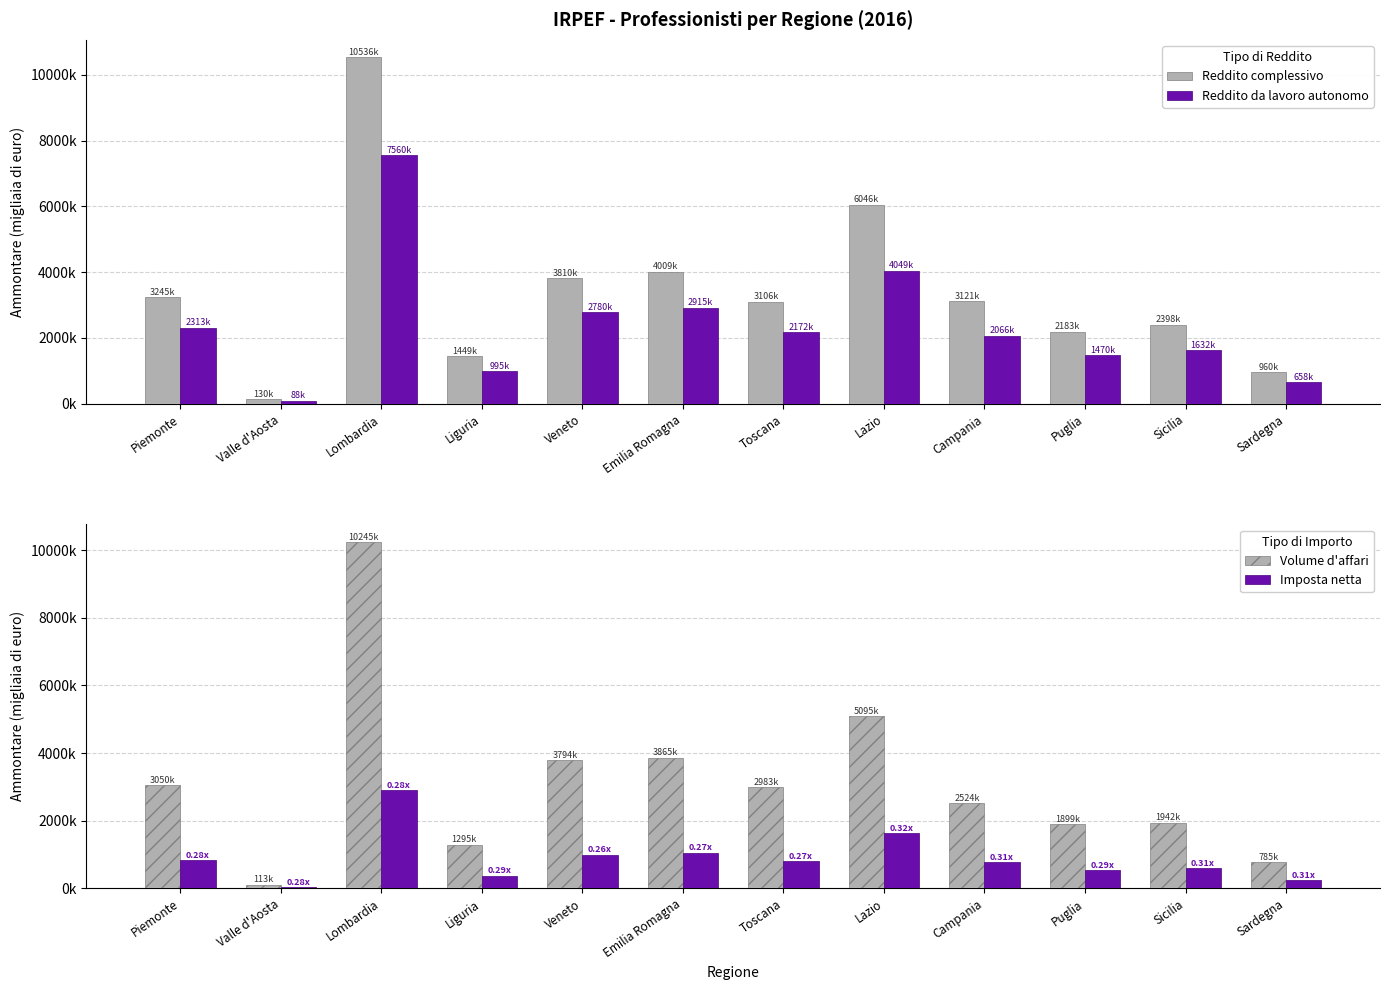

What position from the left is Puglia?

10